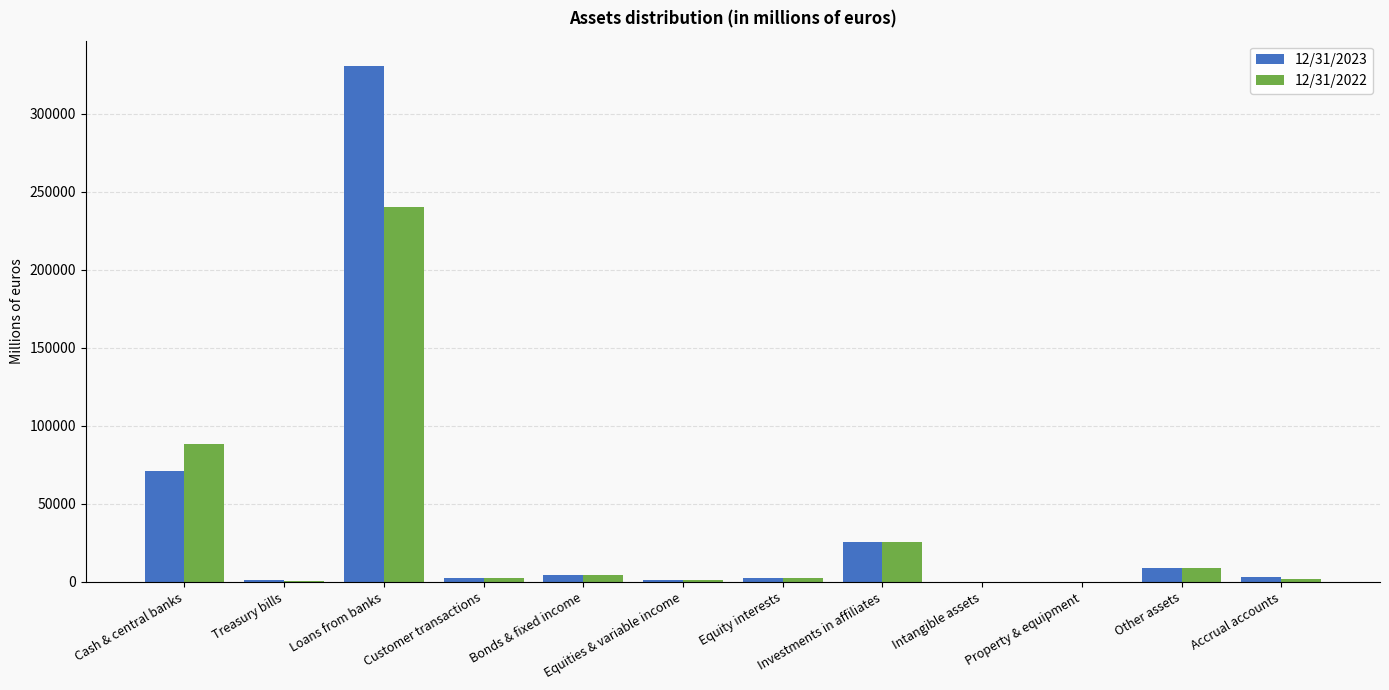

At which label does 12/31/2022 reach its peak?

Loans from banks